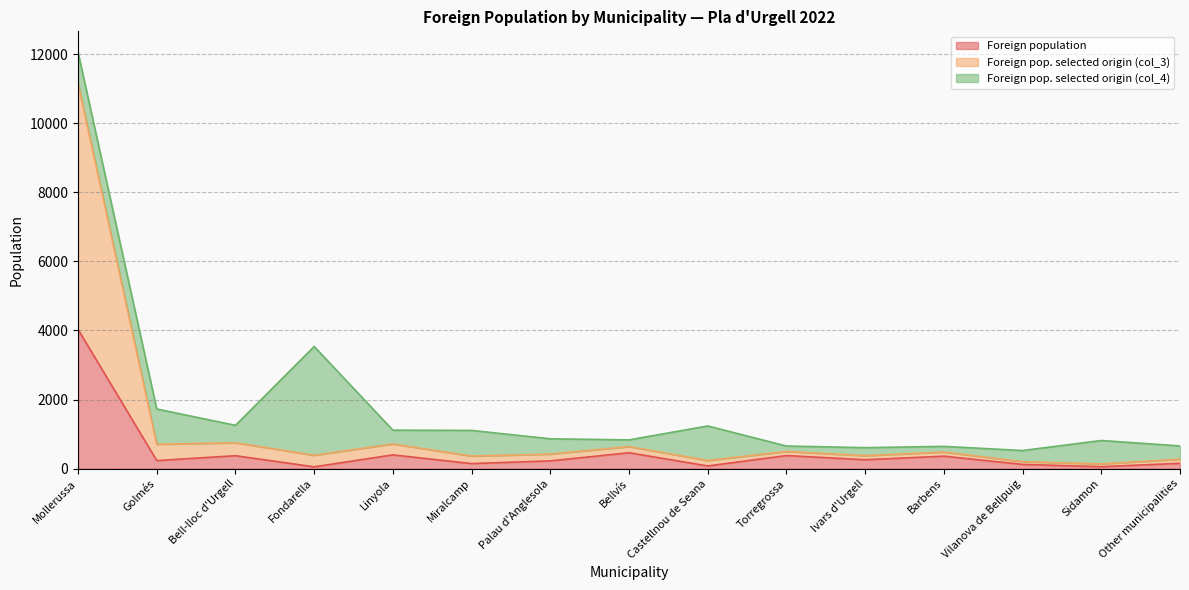

Where is Foreign population nearest to the value 2042?

Bellvís